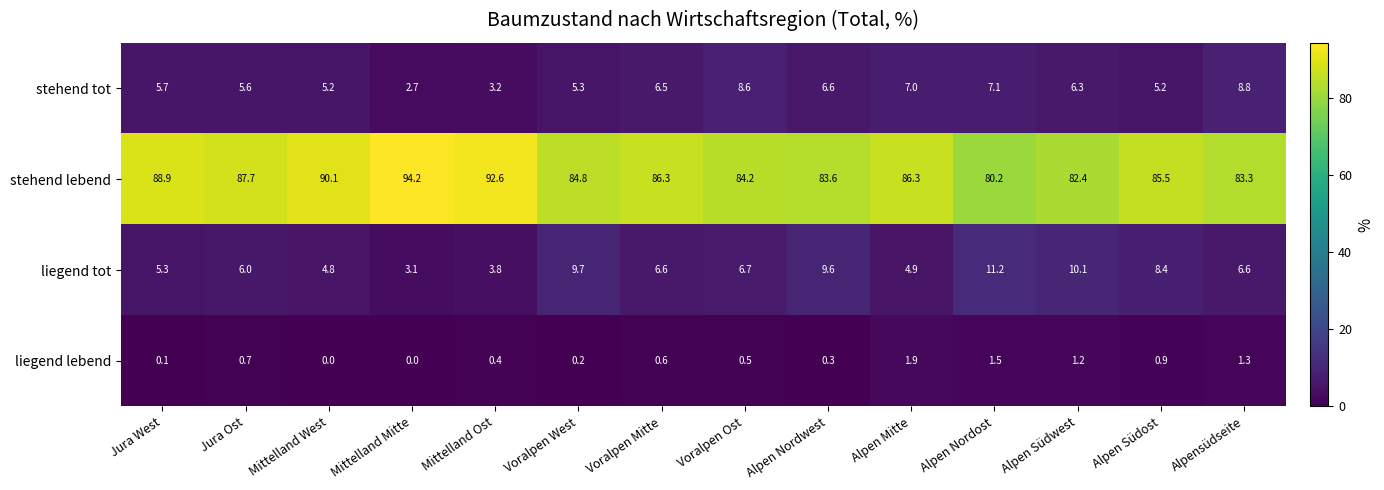

True or false: liegend tot has a value of 8.4 at Alpen Südost.

True